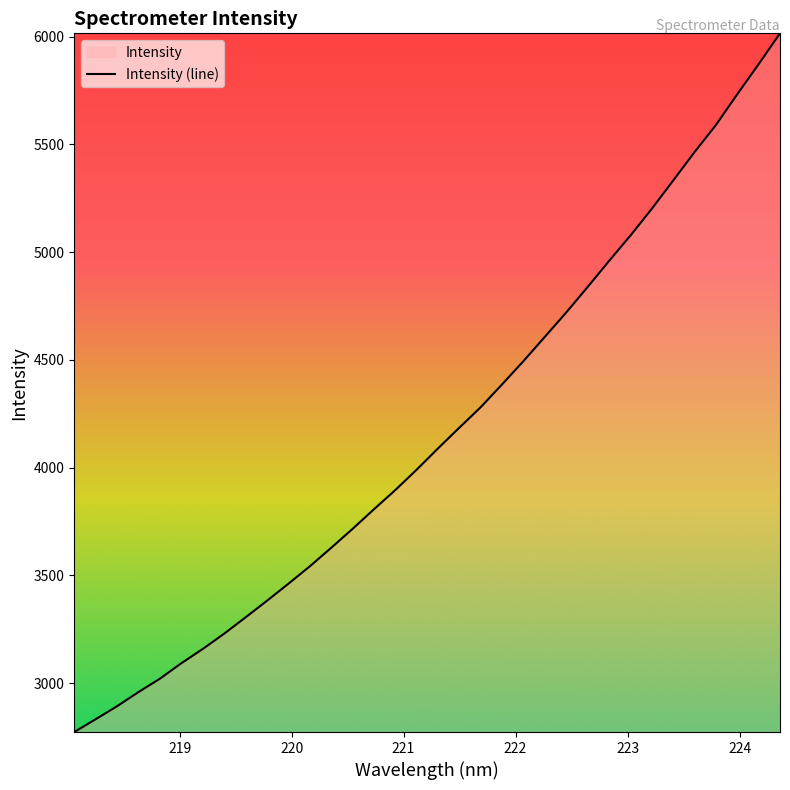

What is the difference between the maximum and minimum values?

3242.2